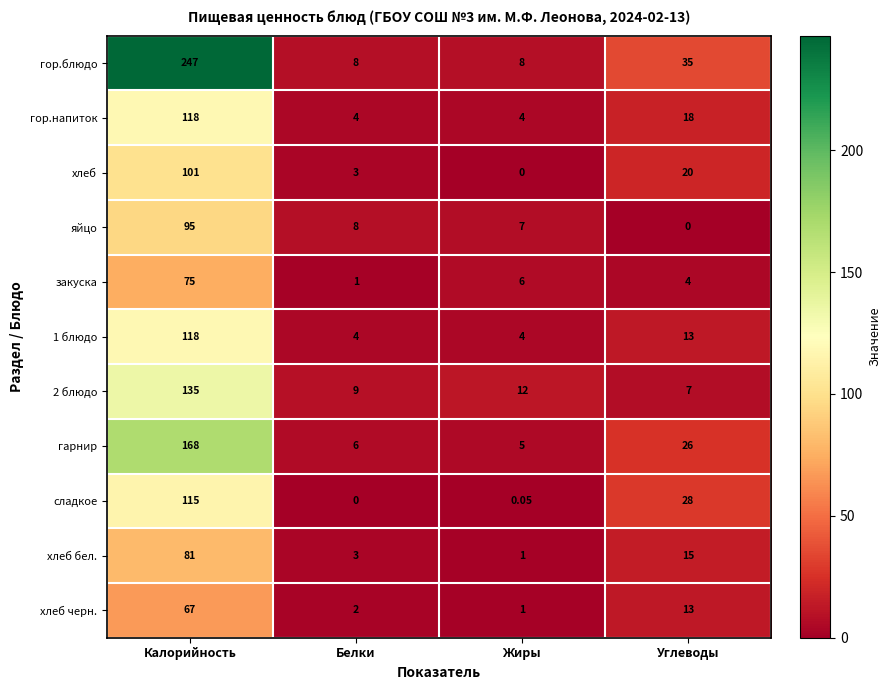

How many values in the хлеб бел. series are below 15?

2